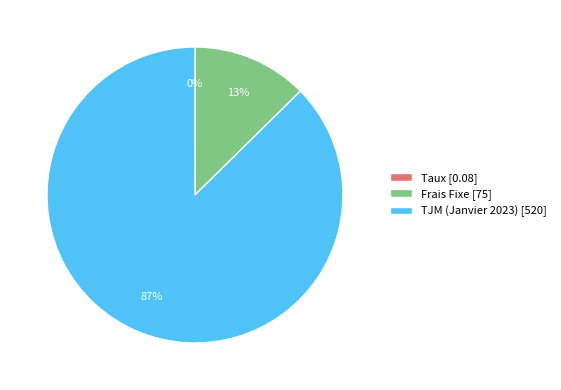

To the nearest percent, what is the combined percentage of TJM (Janvier 2023) and Frais Fixe?

100%